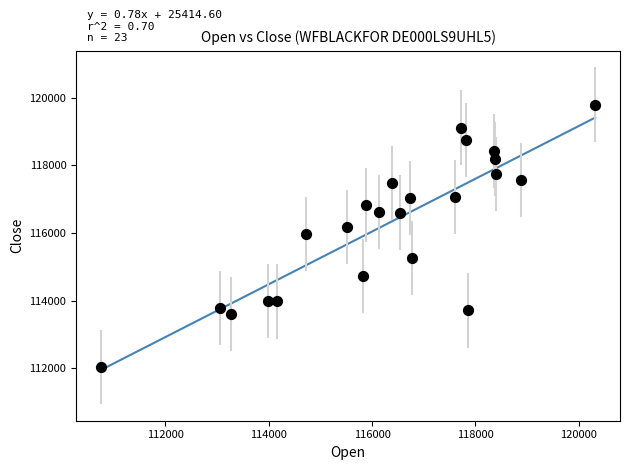

What is the range of Y values (max minus min)?

7764